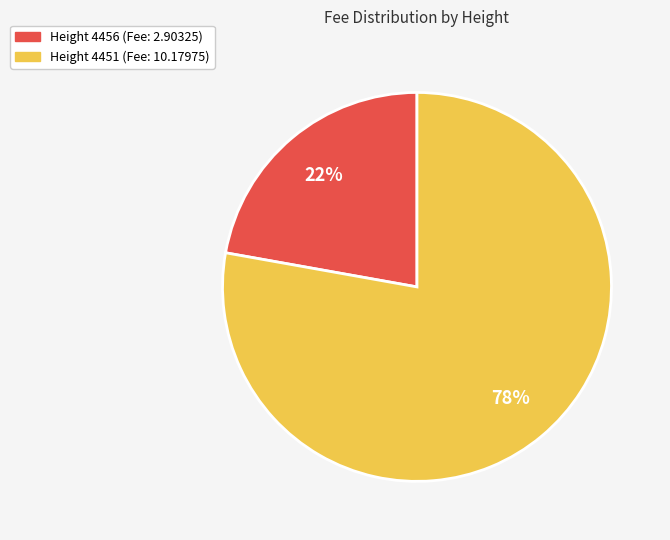

Is there a majority slice in this chart?

Yes